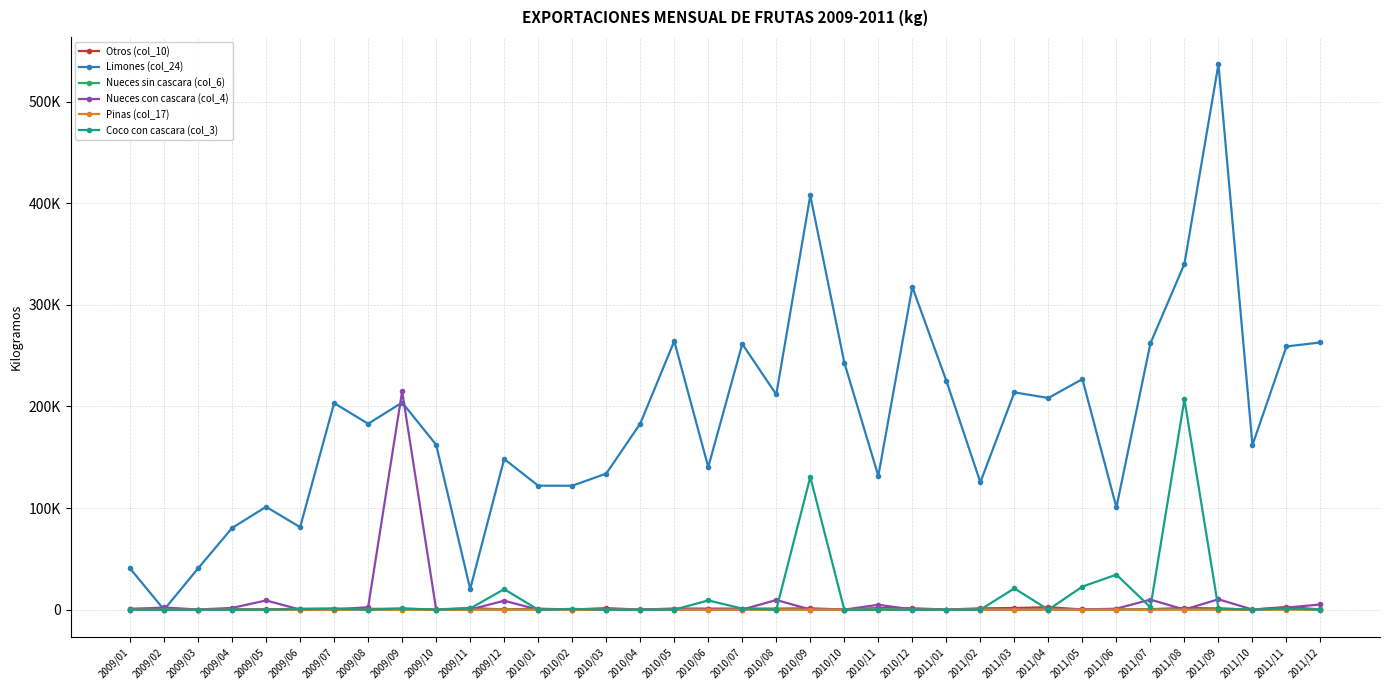

Which series changed the most between 2010/02 and 2010/12?

Limones (col_24)